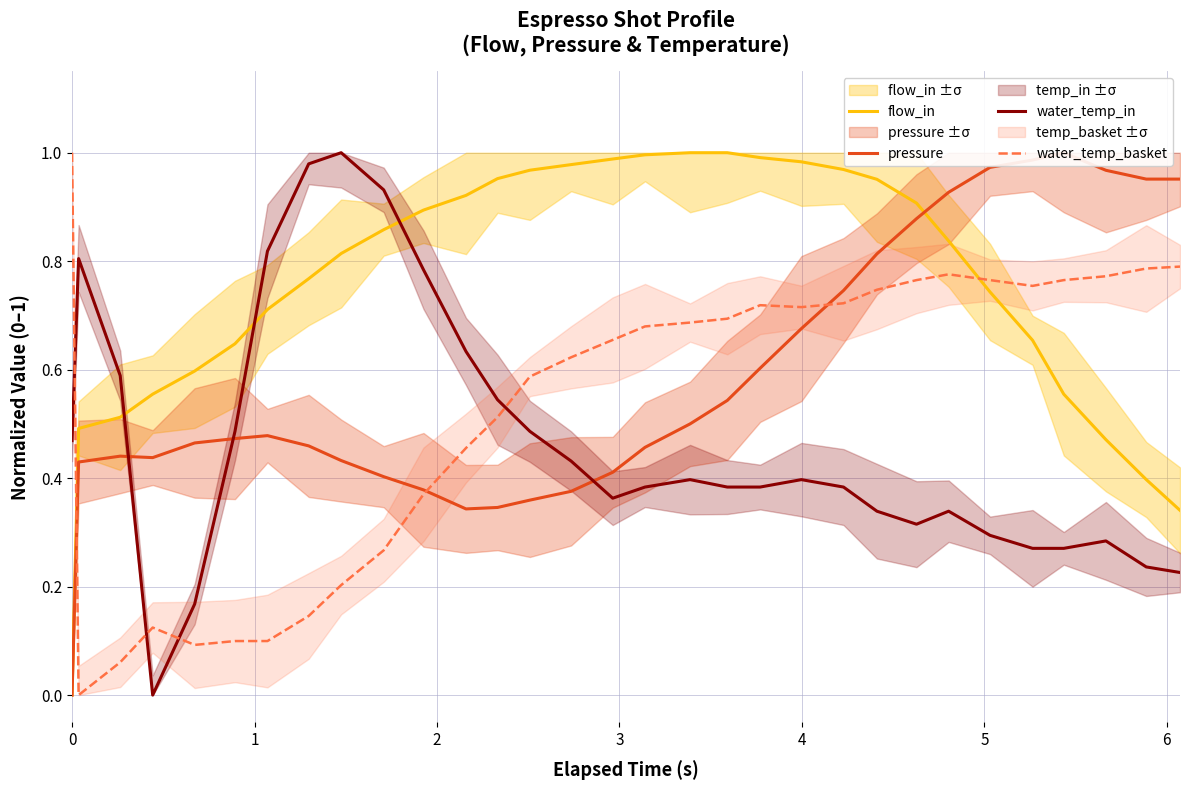

How many interior local valleys does the water_temp_in series have?

3